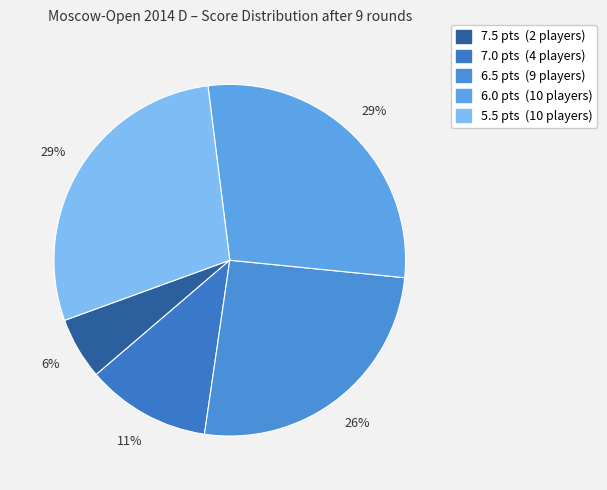

To the nearest percent, what is the combined percentage of 5.5 and 7.0?

40%